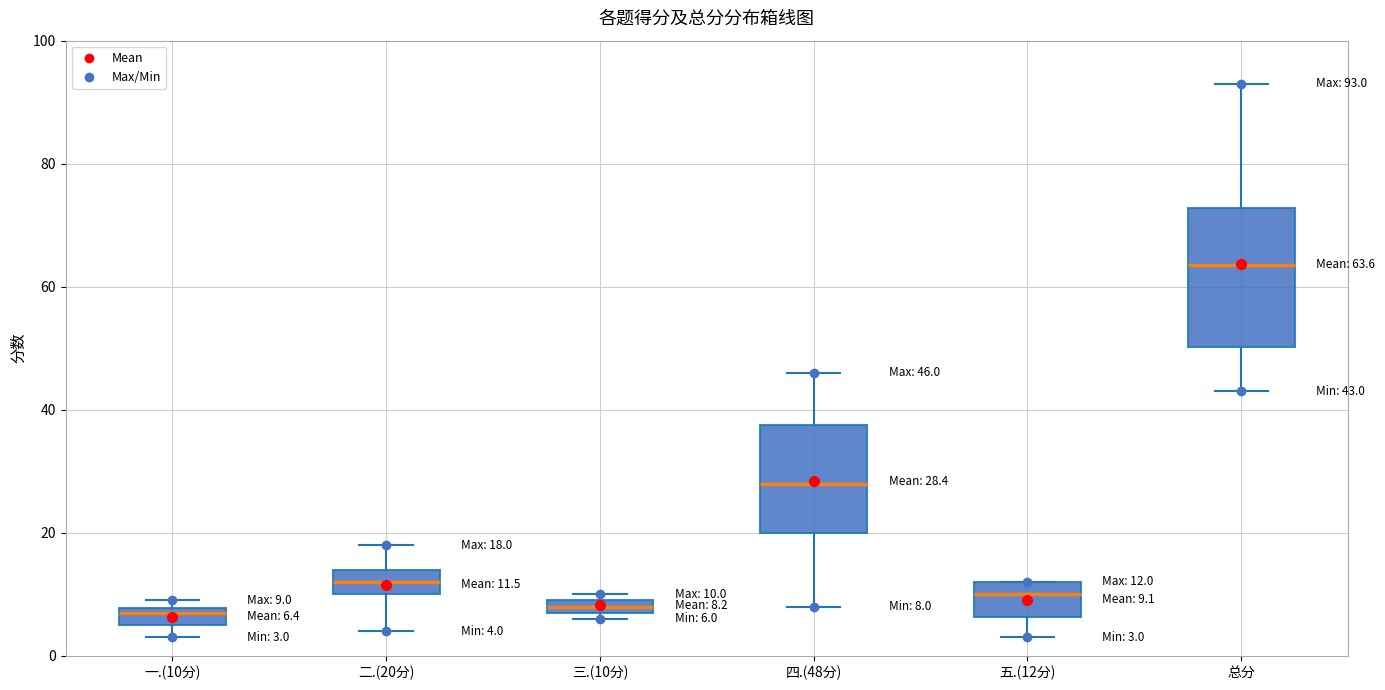

Which box is the tallest, from its lower edge to its upper edge?

总分